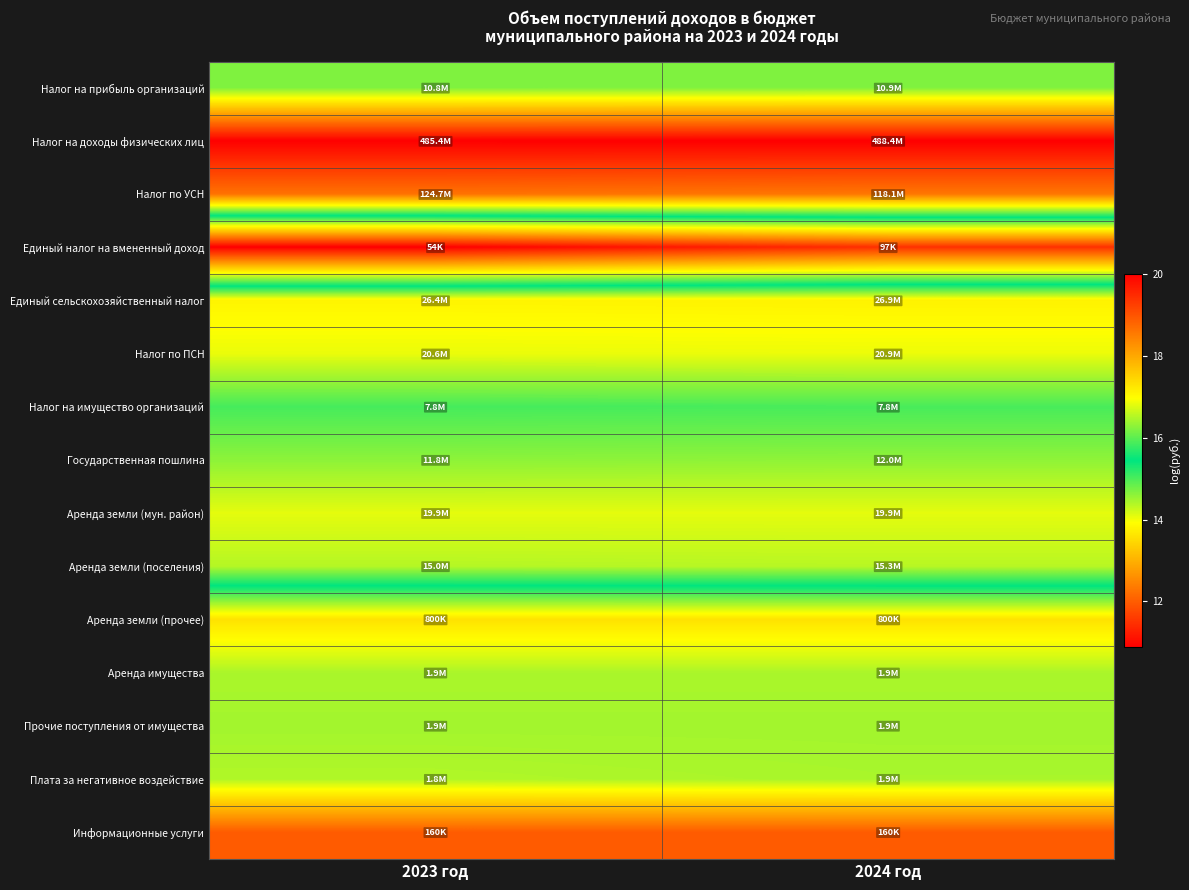

What is the total value across all series at 2024 год?

234.7